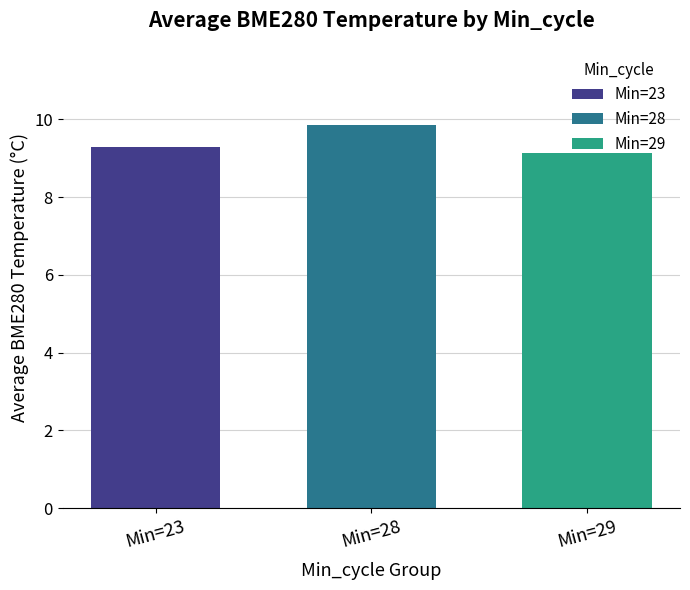

The Min=28 series shows 16.0 at Min=28. True or false?

False